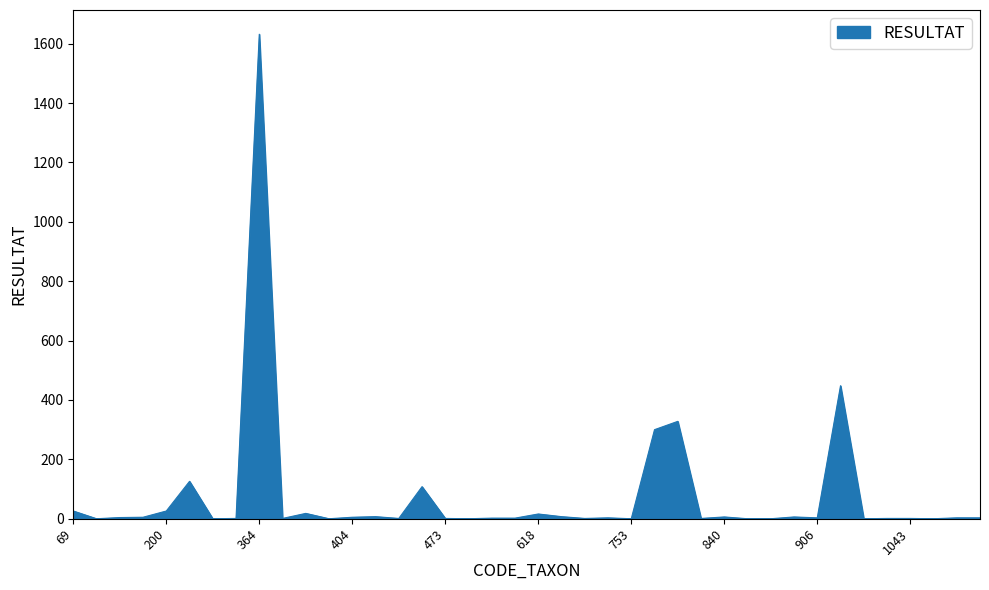

What is the difference between the maximum and minimum values?

1632